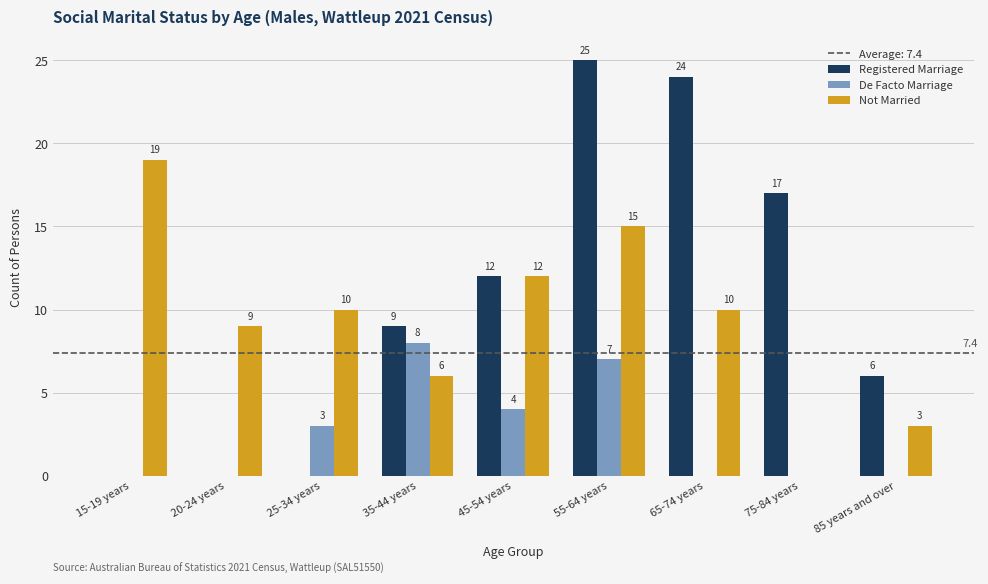

Is the value of Not Married at 20-24 years greater than the value of De Facto Marriage at 15-19 years?

Yes